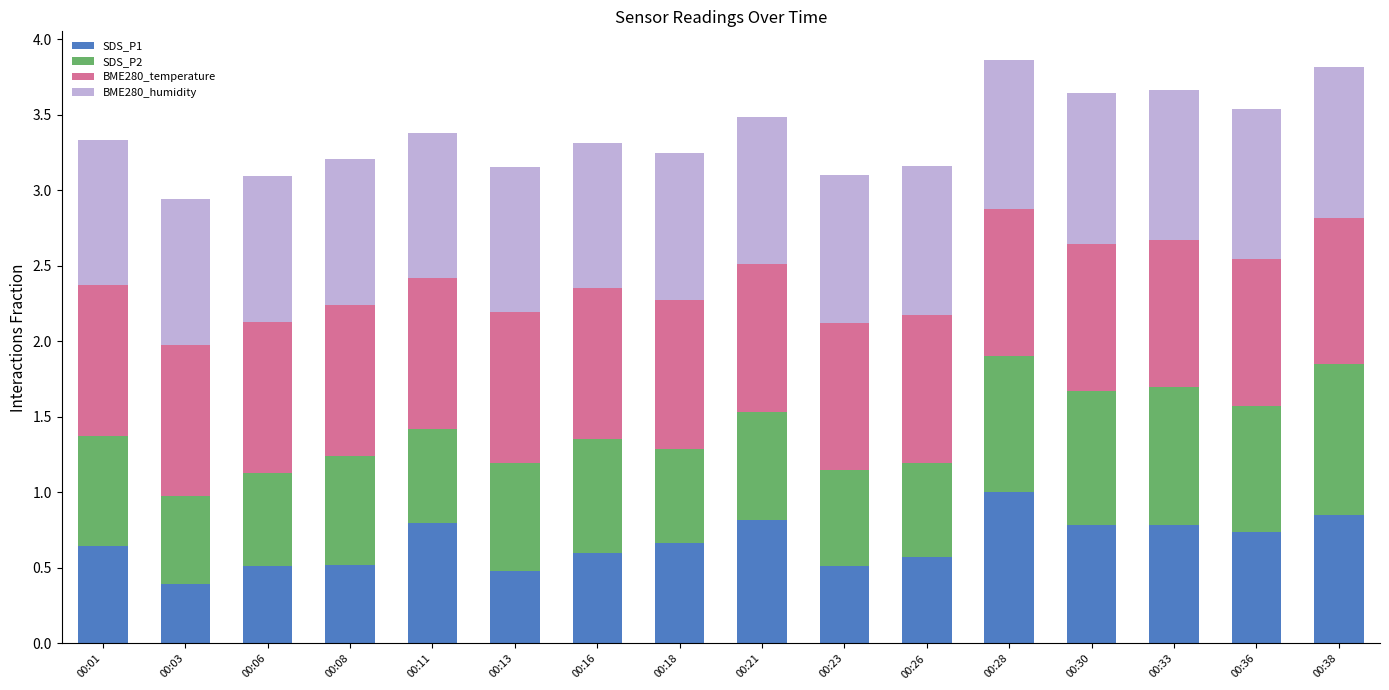

What is the highest value of the SDS_P1 series?

1.0